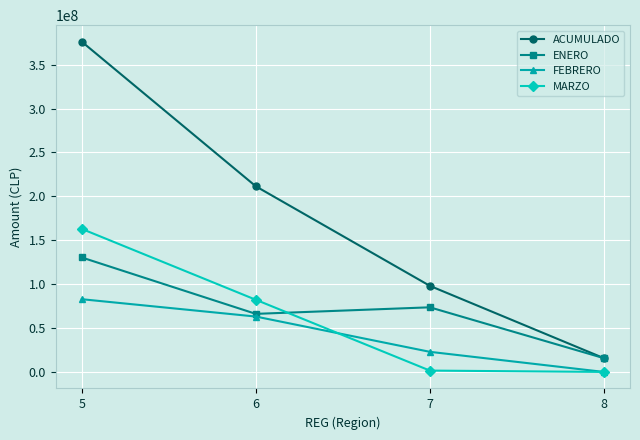

Count the ACUMULADO values in the range 98082655 to 376204954.

3